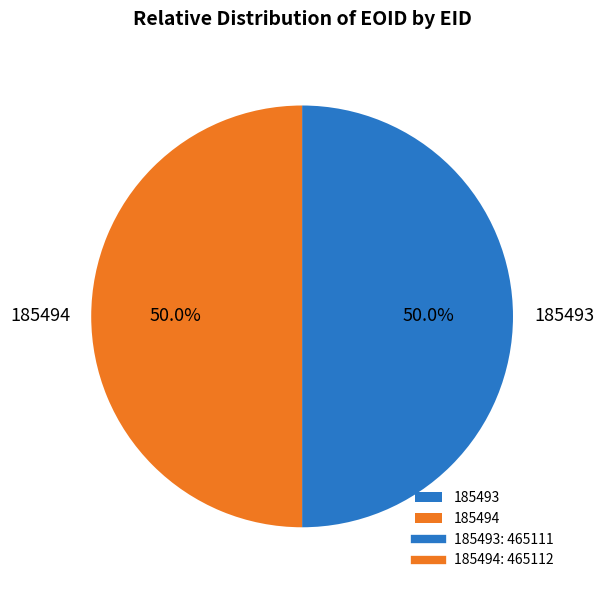

Combined, do 185493 and 185494 account for over 50%?

Yes